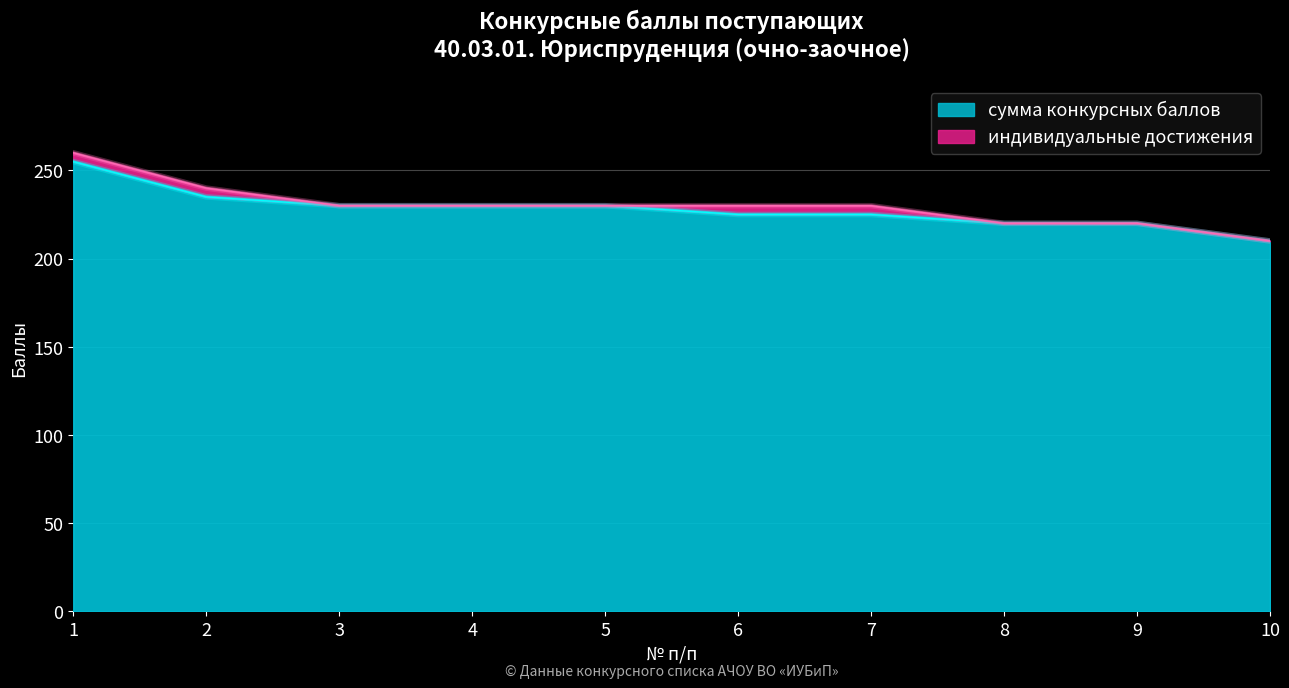

What is the sum of the values at 5 and 8?

450